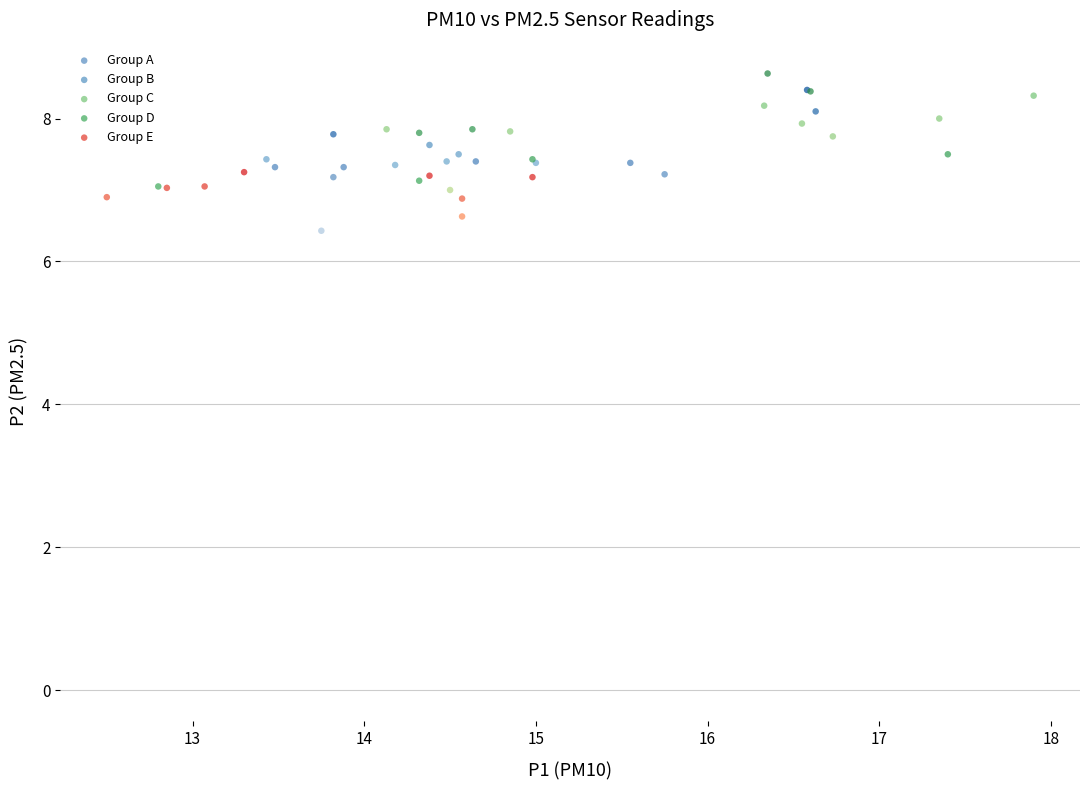

What are all the series names shown in the legend?

Group A, Group B, Group C, Group D, Group E